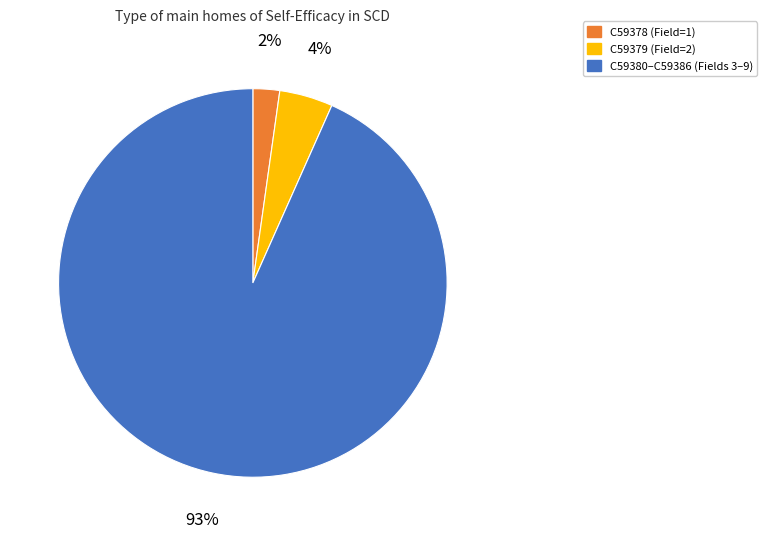

Does any single category account for the majority?

Yes